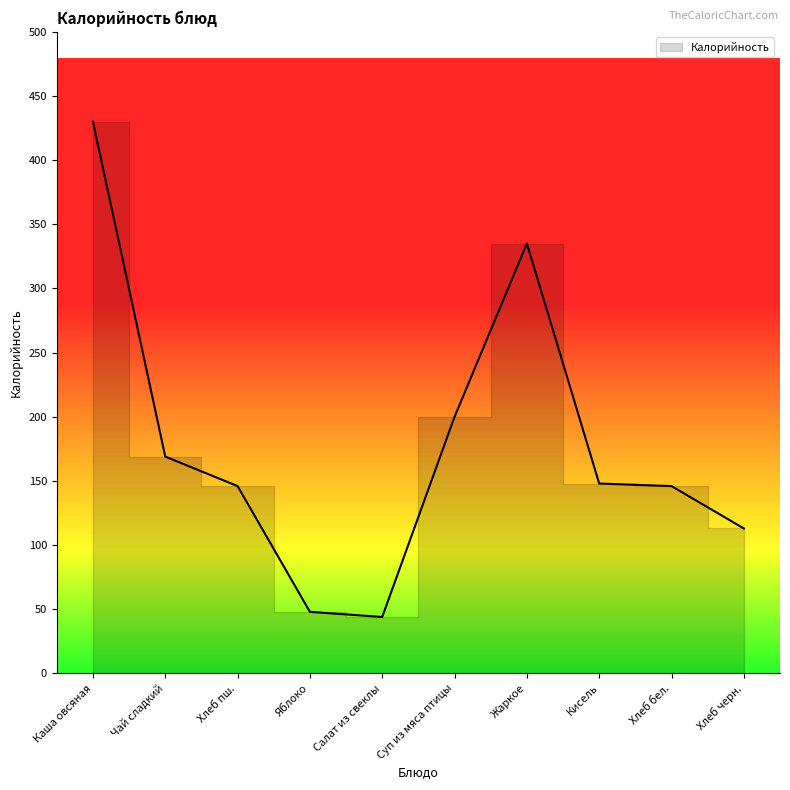

What position from the right is Чай сладкий?

9